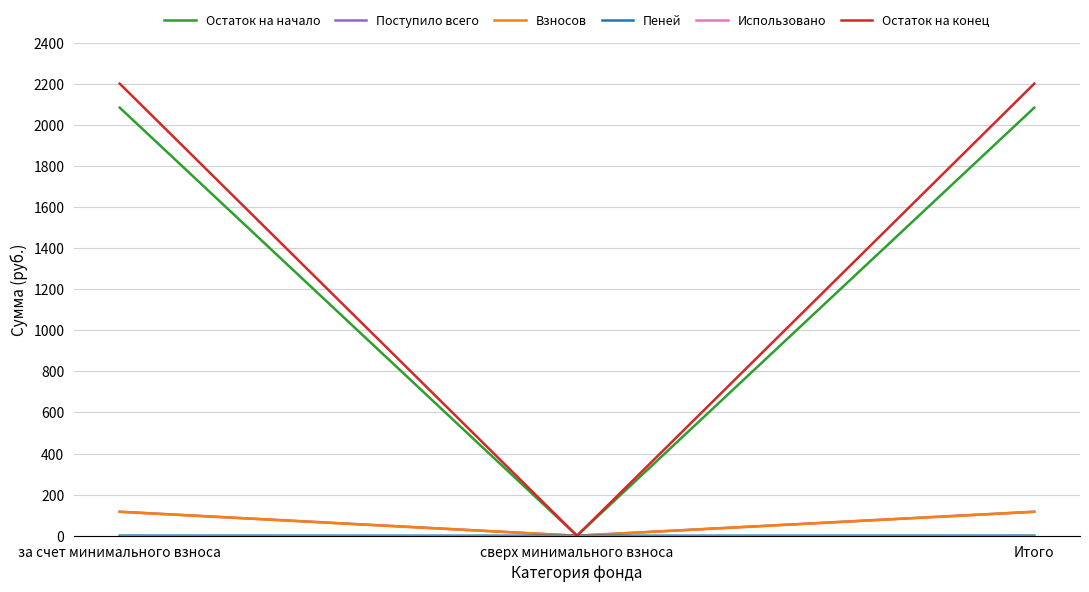

True or false: Взносов has a value of 205.7 at Итого.

False